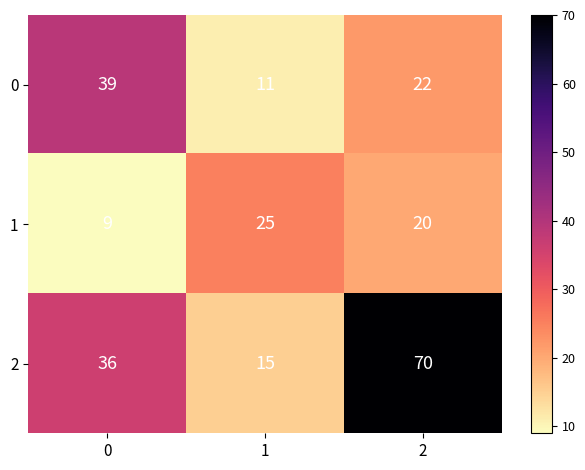

How many series are shown in this chart?

3